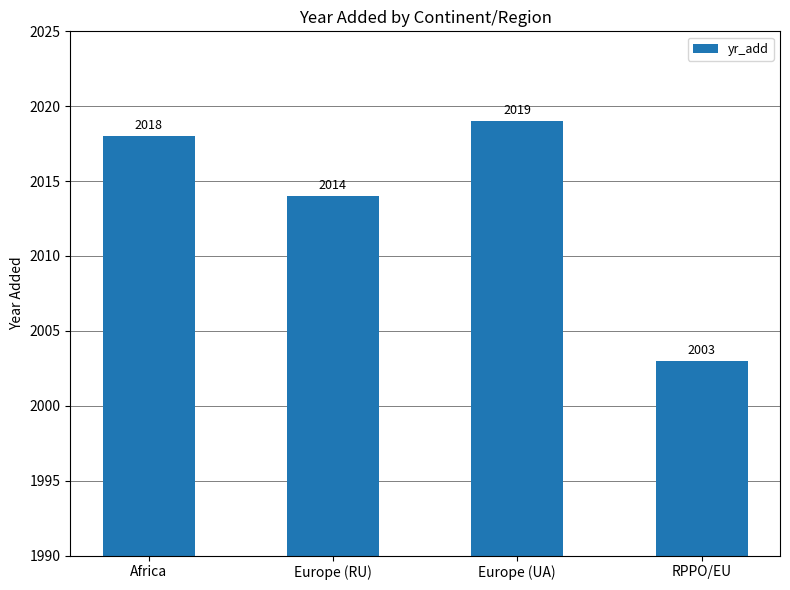

The chart shows a value of 2014 at Europe (RU). True or false?

True